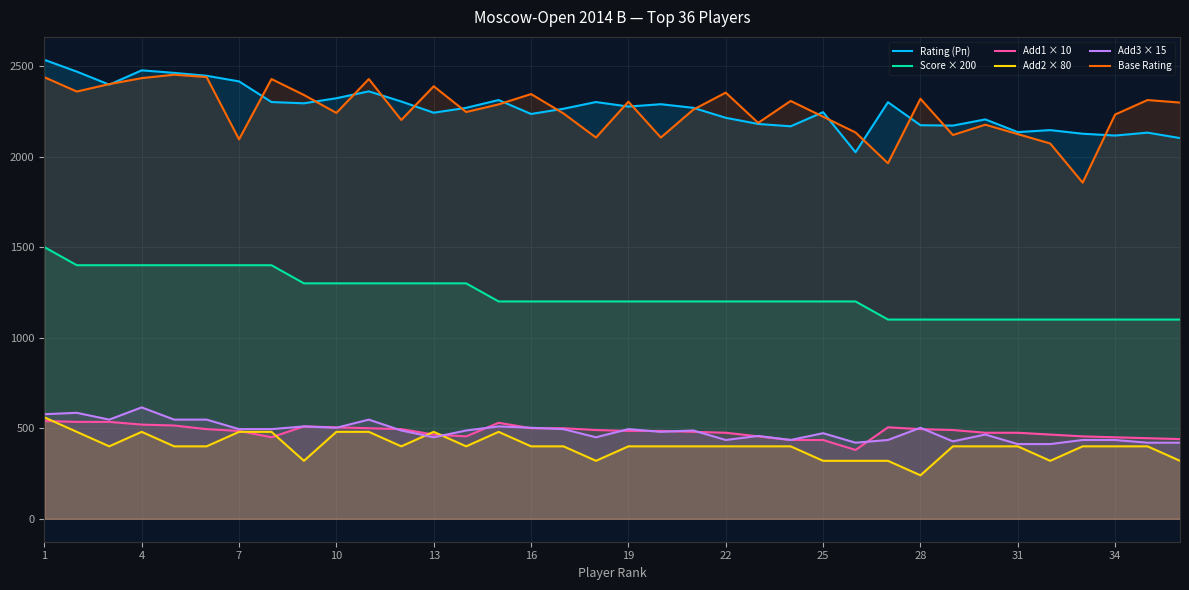

List the series in order of their peak value, lowest first.

Add1 × 10, Add2 × 80, Add3 × 15, Score × 200, Base Rating, Rating (Рп)